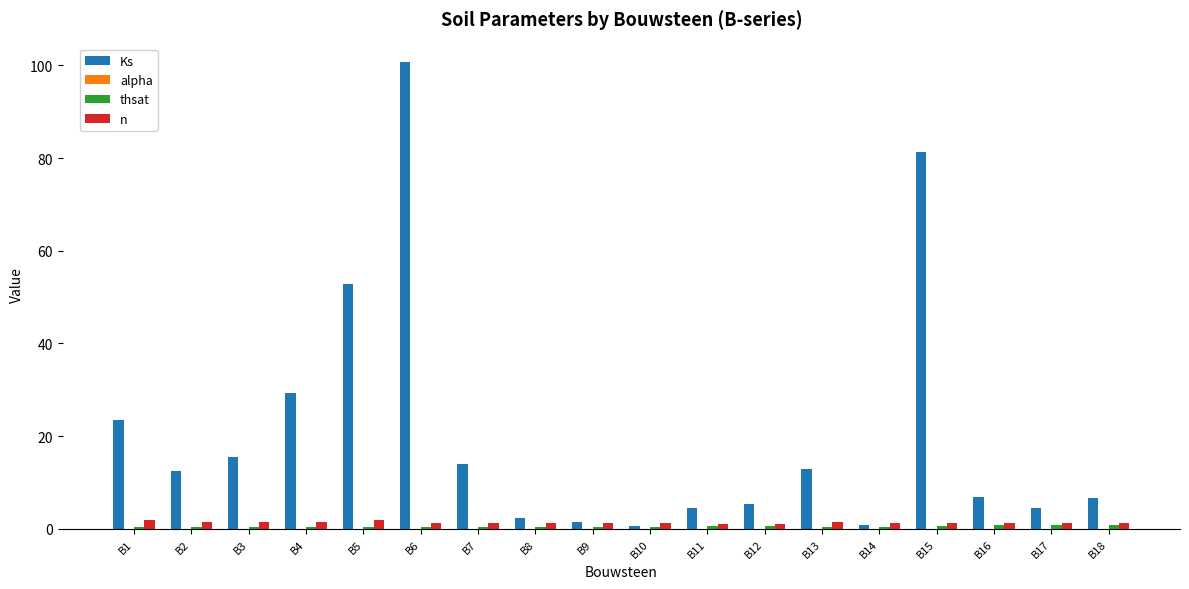

Which series changed the most between B10 and B17?

Ks